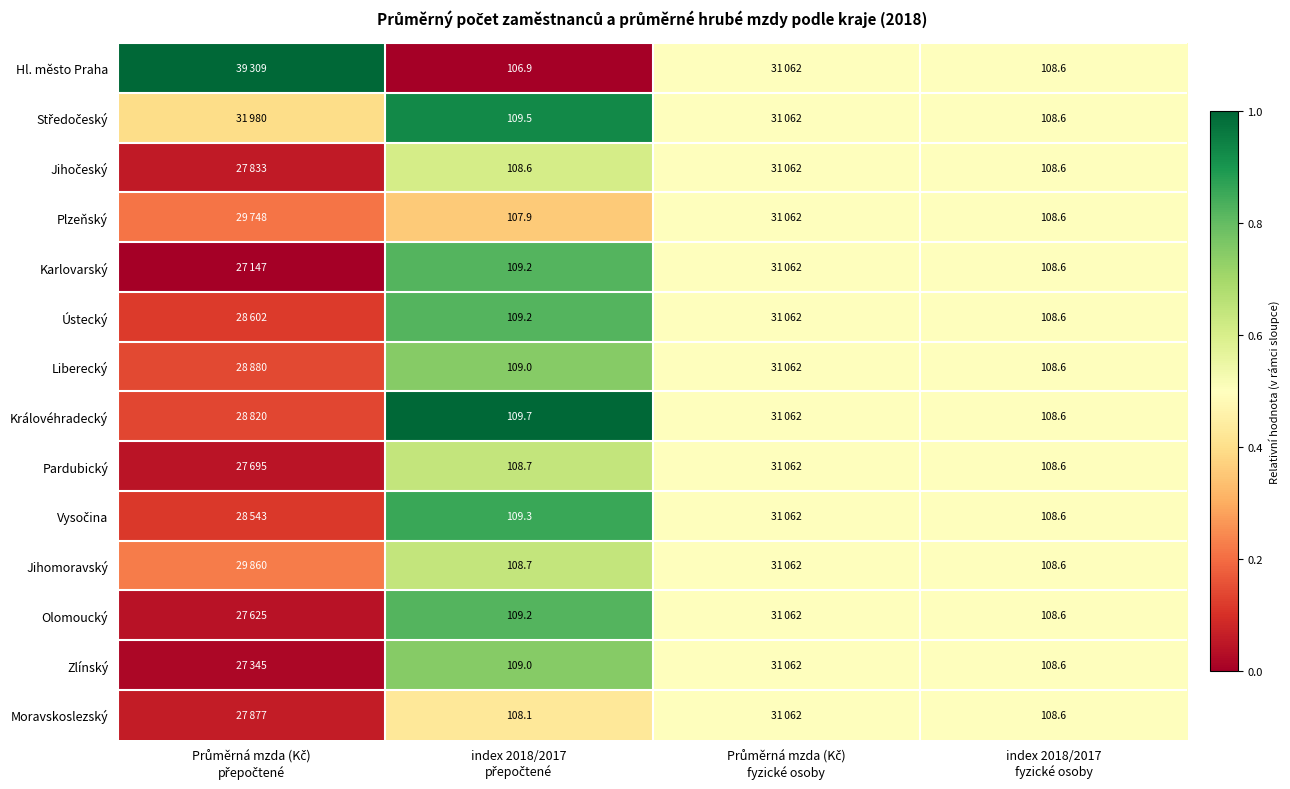

Which category has the highest value in the Olomoucký series?

index 2018/2017 přepočtené